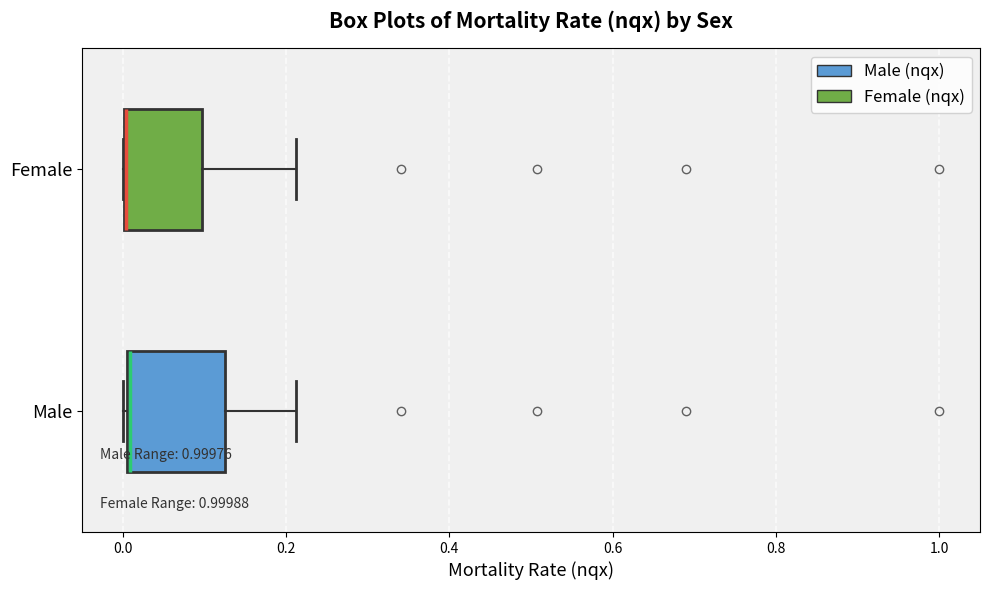

Reading bottom to top, read every box against the x-axis: the position of its median line, the range the box covers, and the ends of its whiskers. The values are not printed on the chart, so give them approximately, as read against the axis.

Male: median 0.00 (drawn on the box's left edge), box 0.00 to 0.12, whiskers 0.00 to 0.22
Female: median 0.00 (drawn on the box's left edge), box 0.00 to 0.10, whiskers 0.00 to 0.22